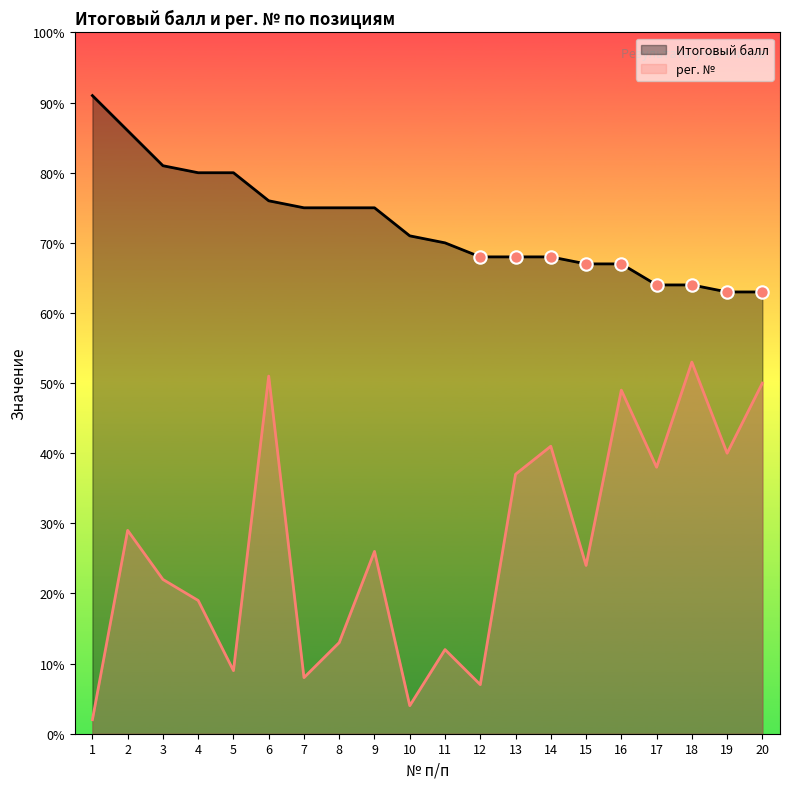

Which series has the largest total across all categories?

Итоговый балл